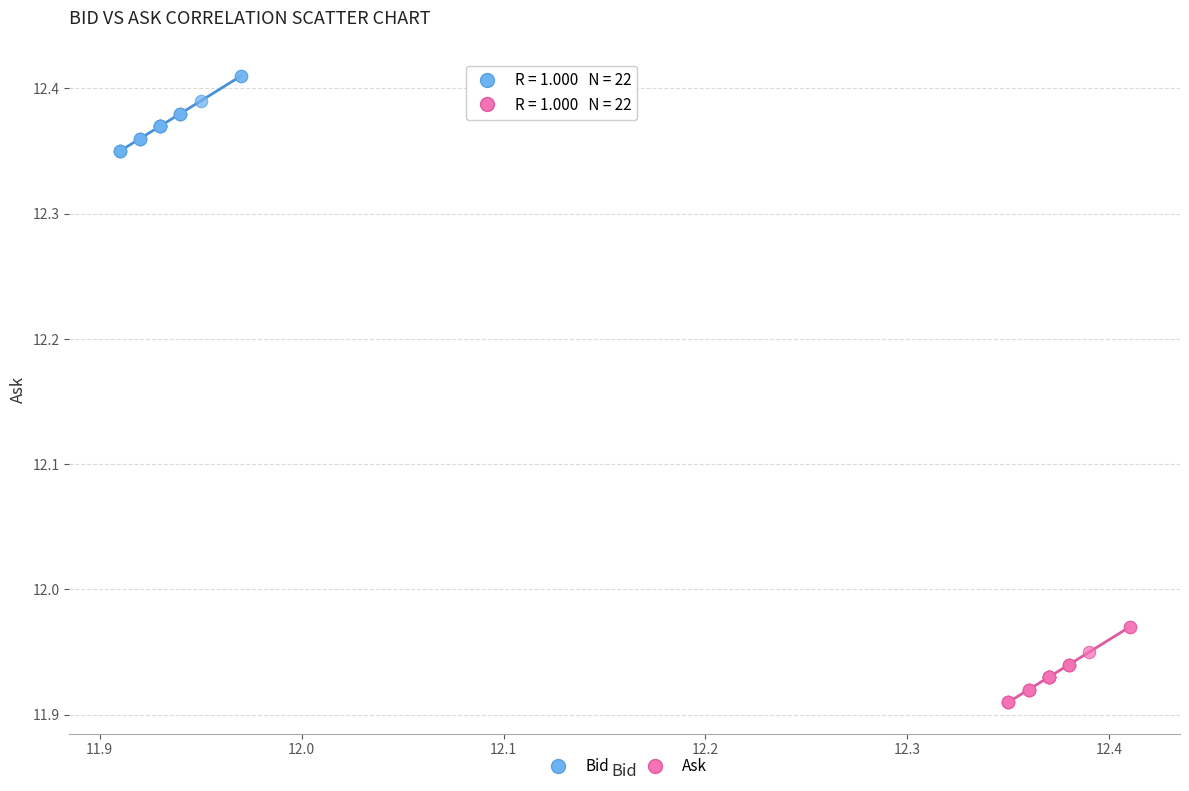

What are all the series names shown in the legend?

Bid, Ask